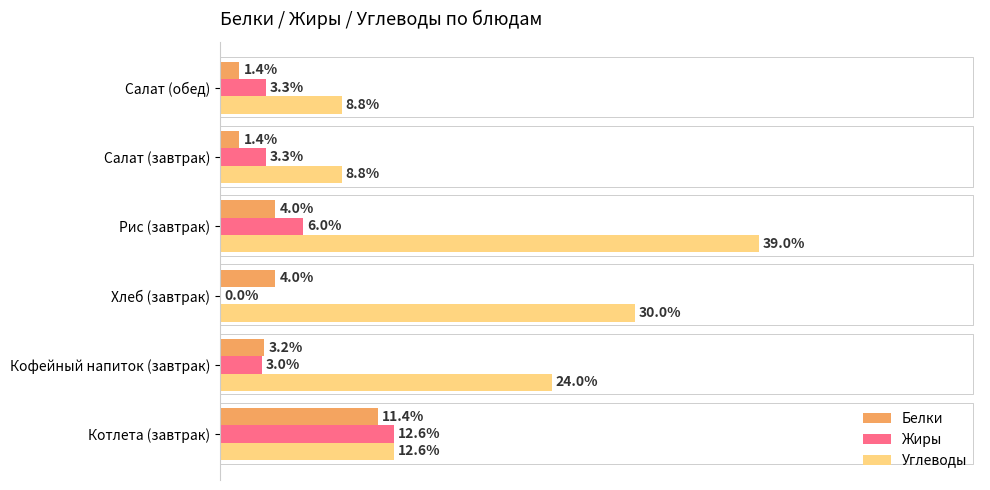

Which series has the largest total across all categories?

Углеводы